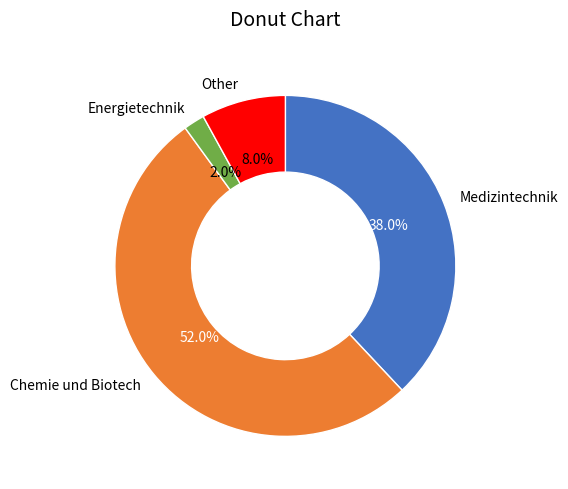

How many slices are in this pie chart?

4